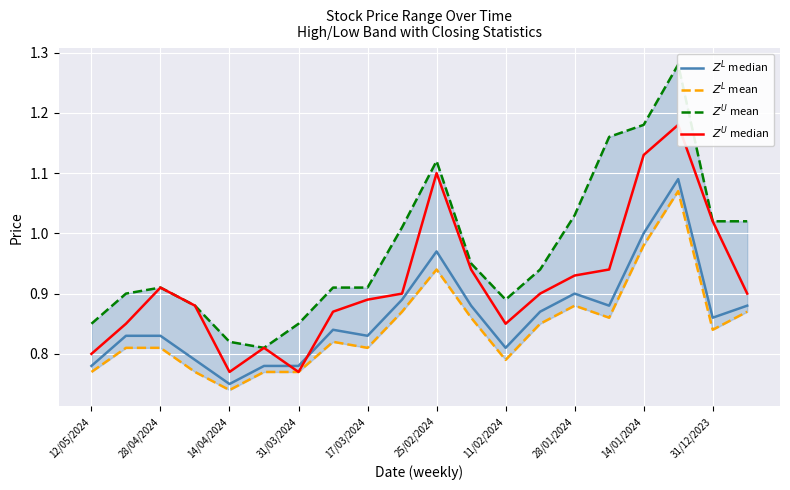

How many lines are shown in the chart?

4